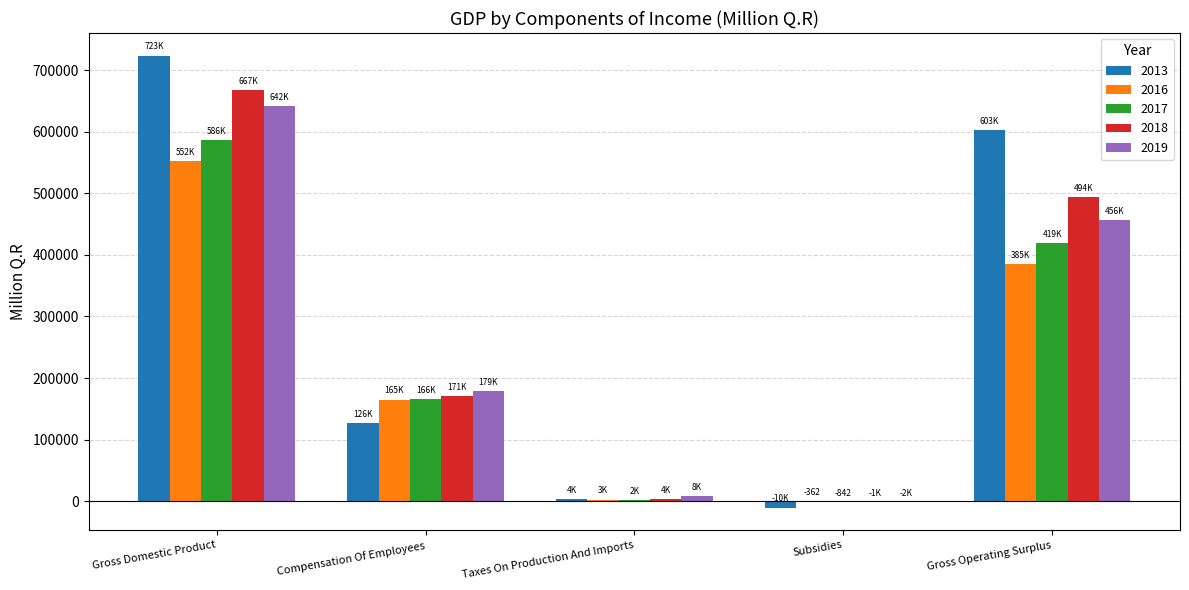

Which series has the largest total across all categories?

2013